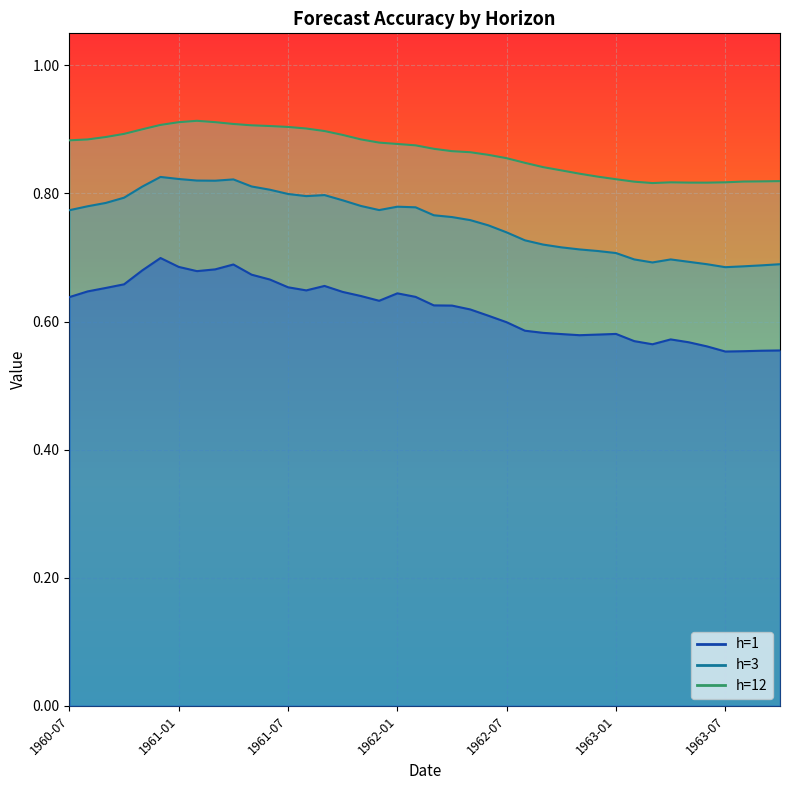

What is the maximum value shown in the chart?

0.9